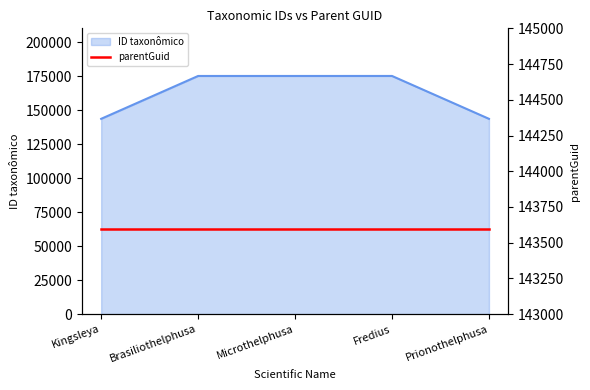

True or false: ID taxonômico has a value of 143602 at Kingsleya.

True